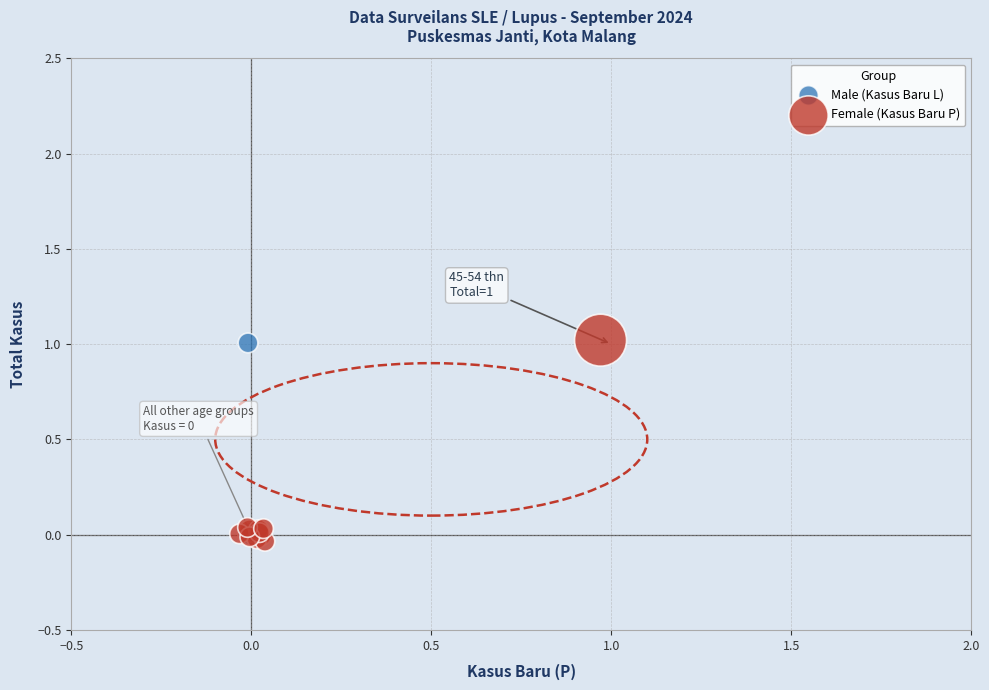

Which series has the widest spread of Y values?

Female (Kasus Baru P)